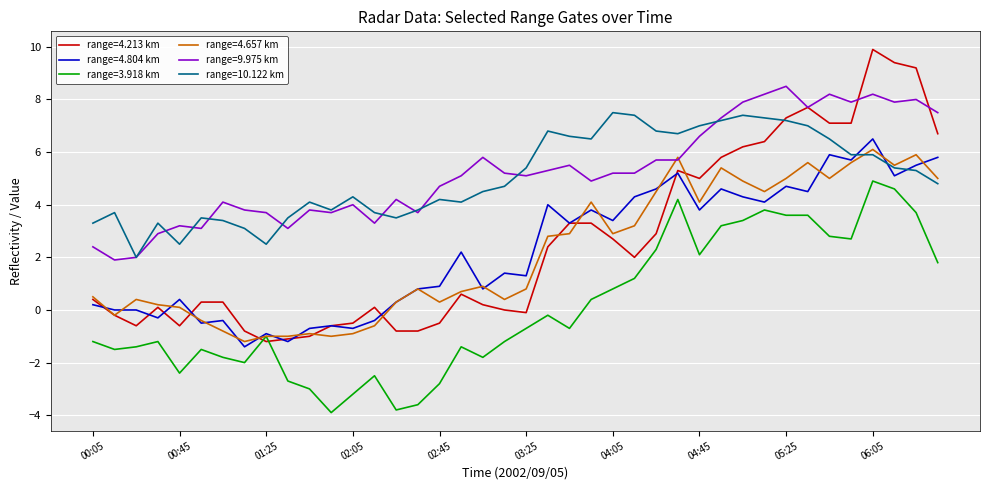

Which series has the widest spread of values?

range=4.213 km